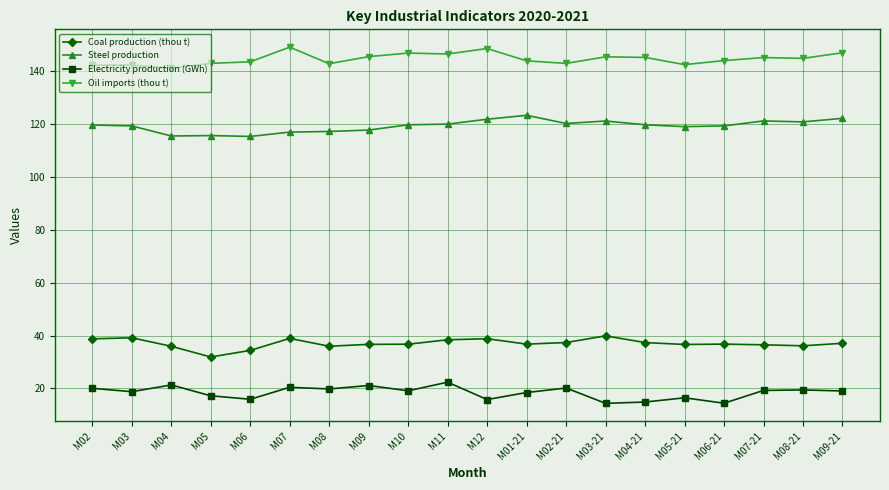

True or false: Oil imports (thou t) and Coal production (thou t) intersect in this chart.

False